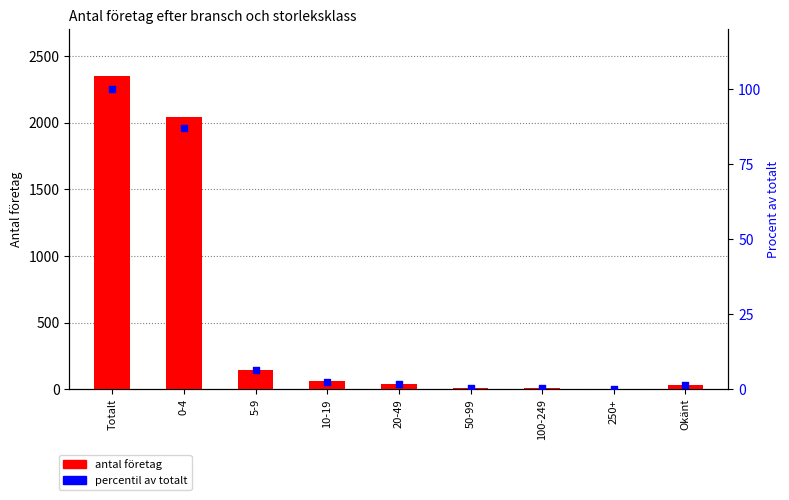

Which series has the largest total across all categories?

antal företag